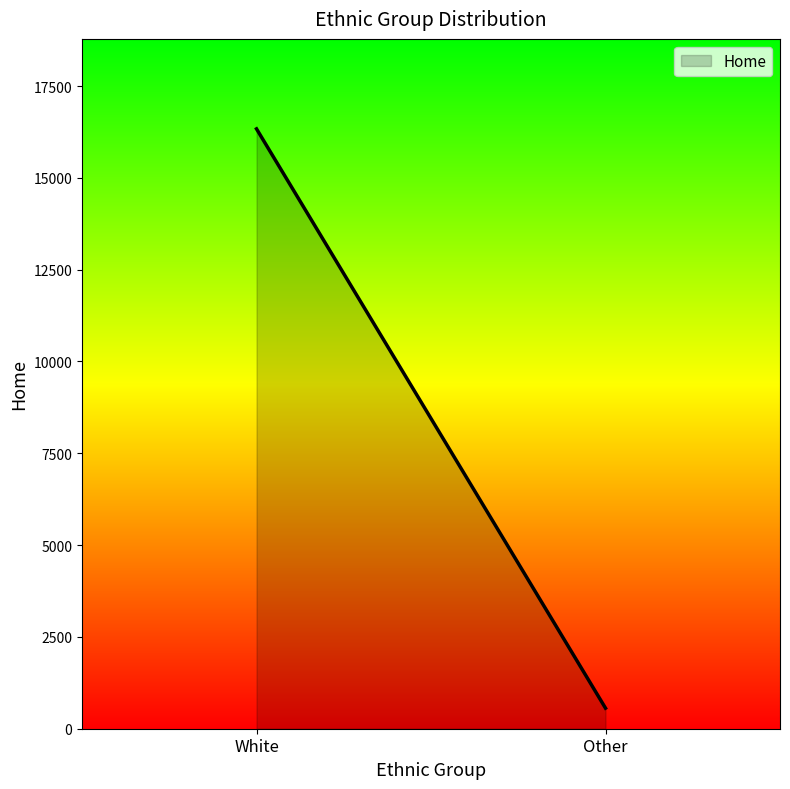

The value at Other is 560. True or false?

True